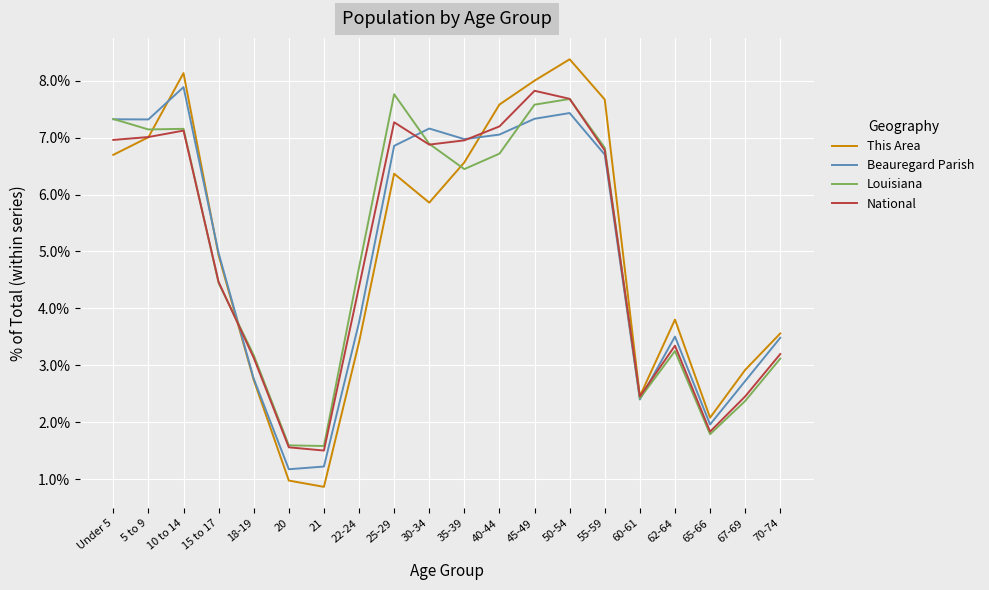

How many lines are shown in the chart?

4